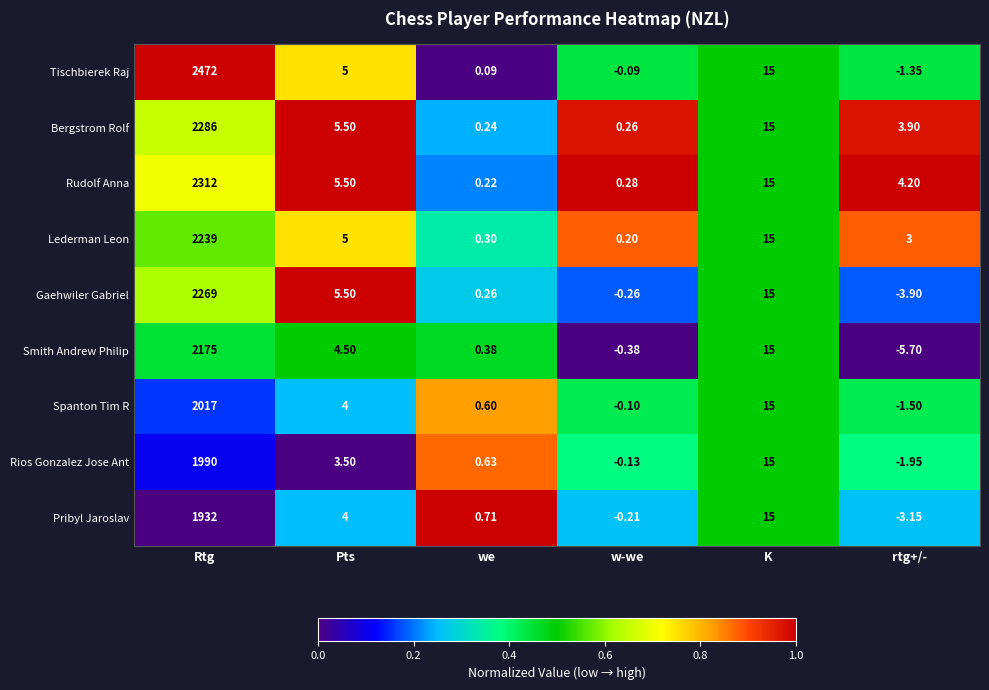

Which series has the largest range (max minus min)?

Tischbierek Raj